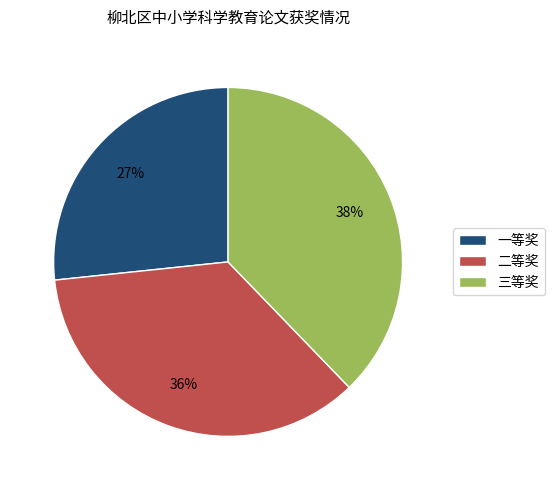

The 一等奖 slice represents 14% of the pie. True or false?

False